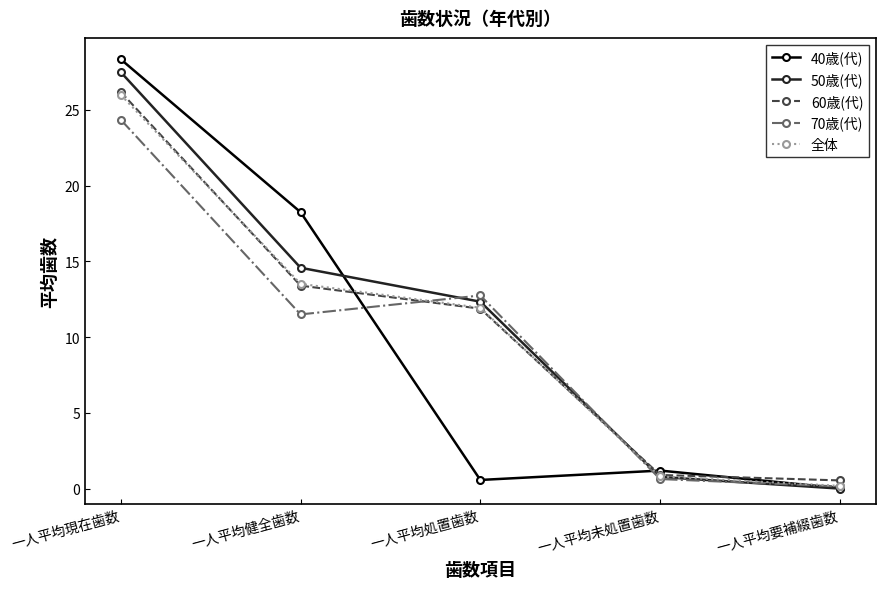

What is the total value across all series at 一人平均要補綴歯数?

0.9